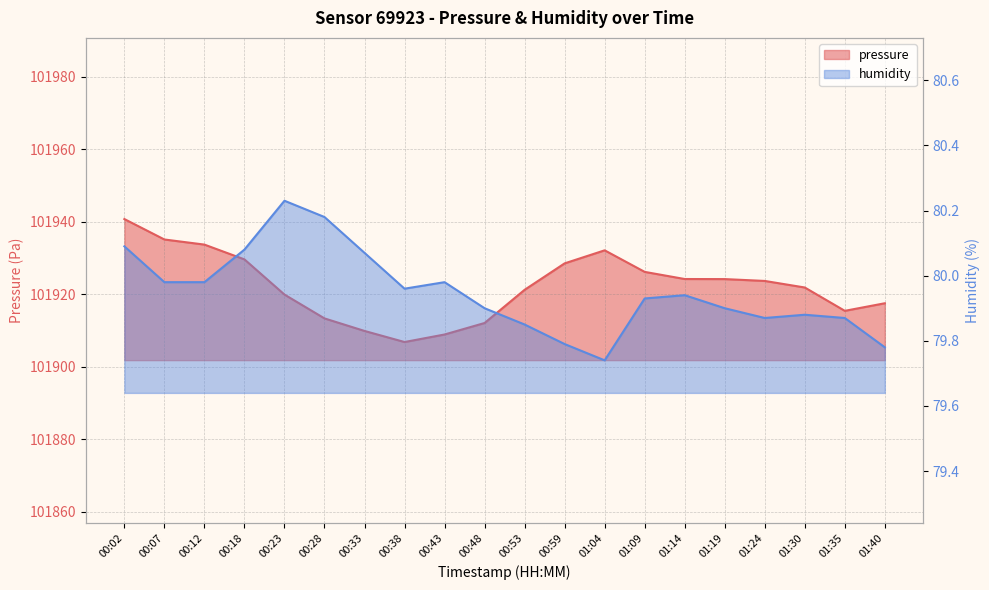

Is it true that humidity equals 79.9 at 01:30?

True